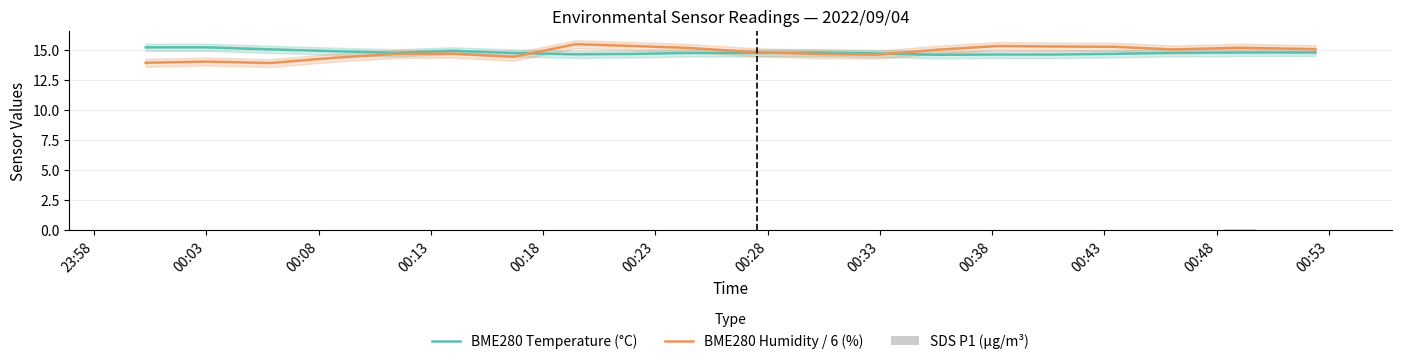

At how many categories does at least one series exceed 1?

20